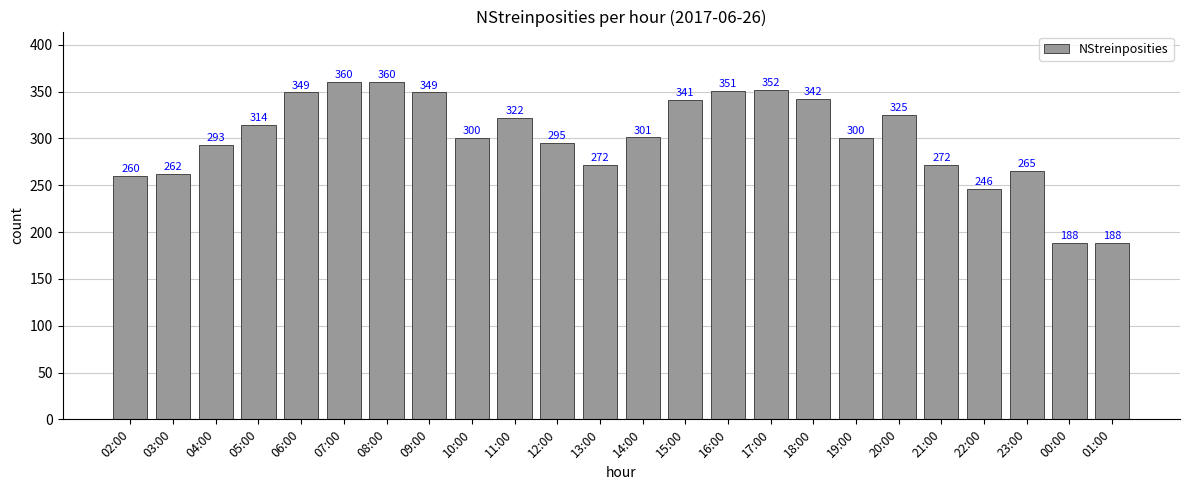

Approximately how many times larger is the value at 05:00 compared to 15:00?

0.9